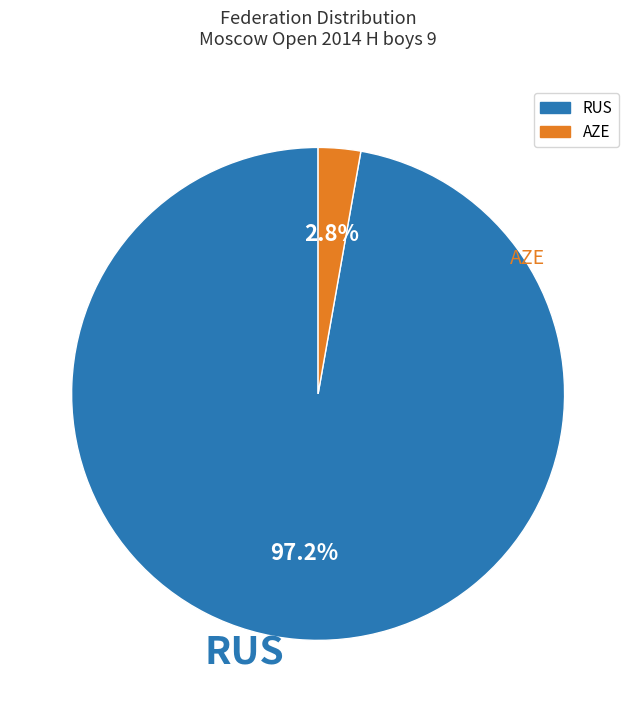

Does any single category account for the majority?

Yes